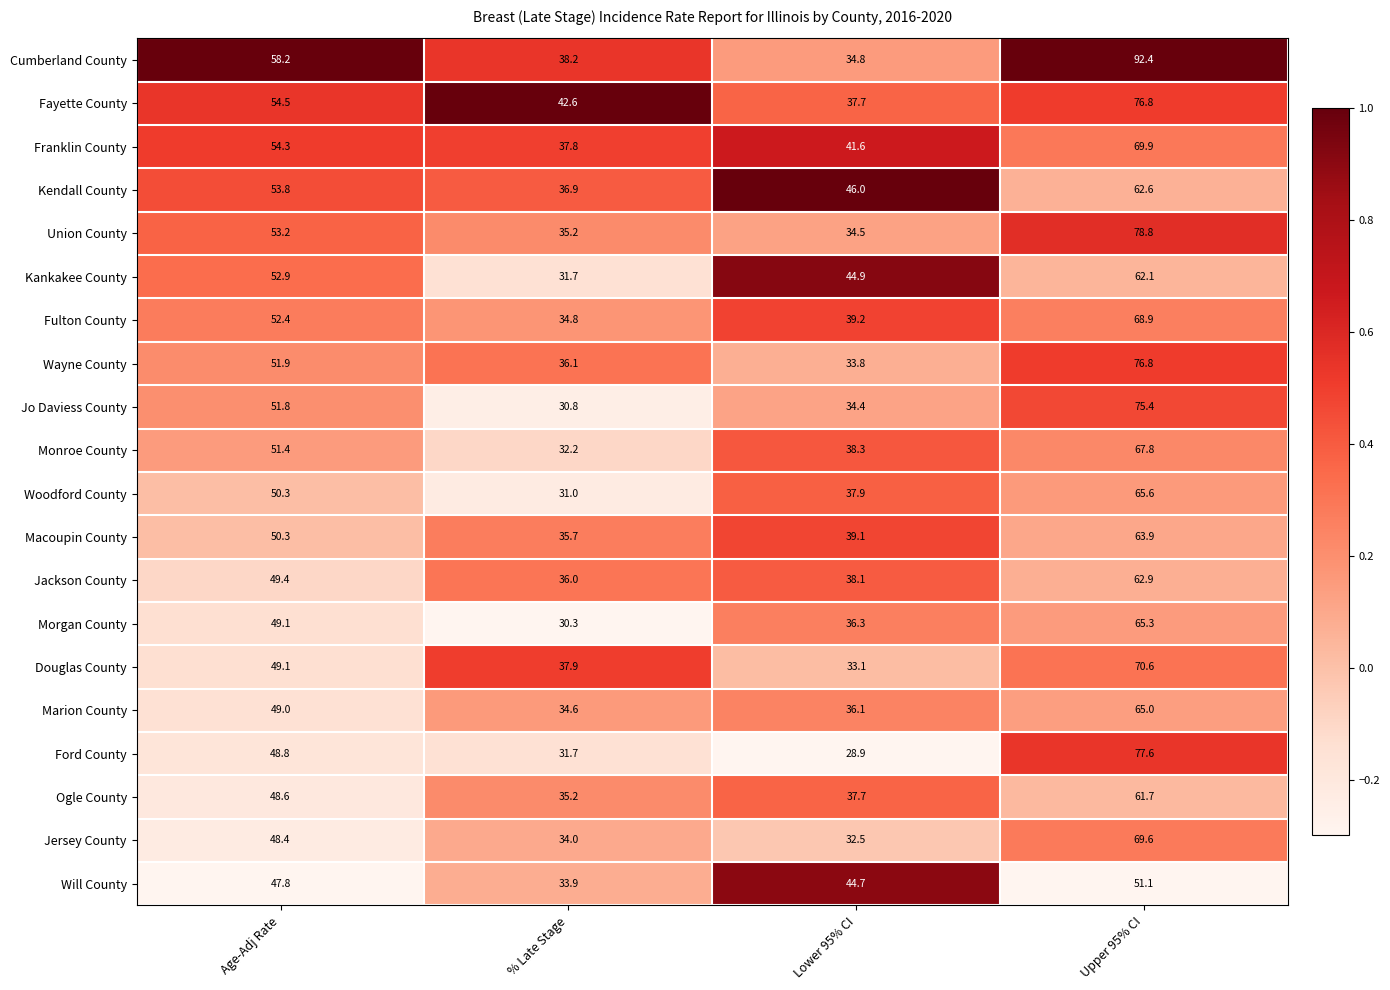

Where is Franklin County nearest to the value 53?

Age-Adj Rate